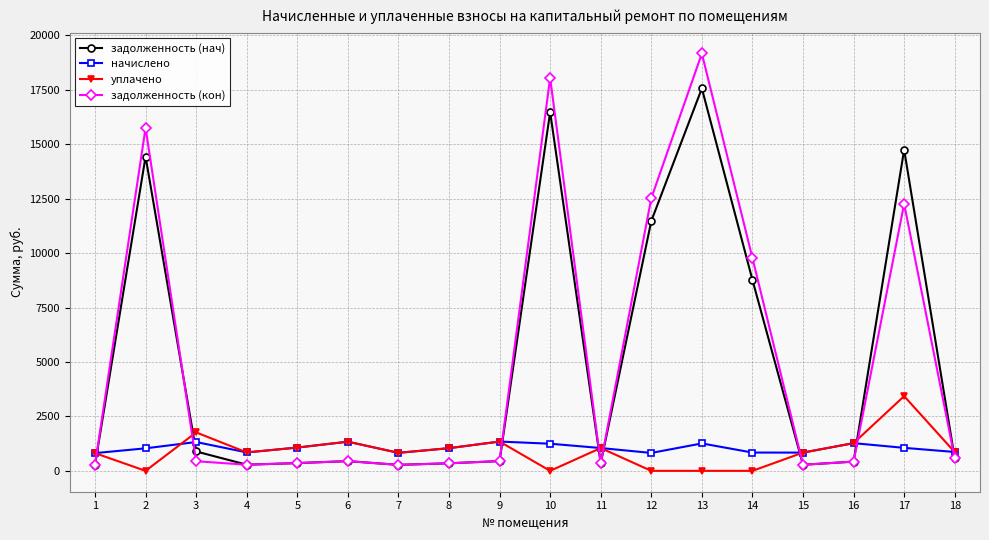

Which series has the largest range (max minus min)?

задолженность (кон)